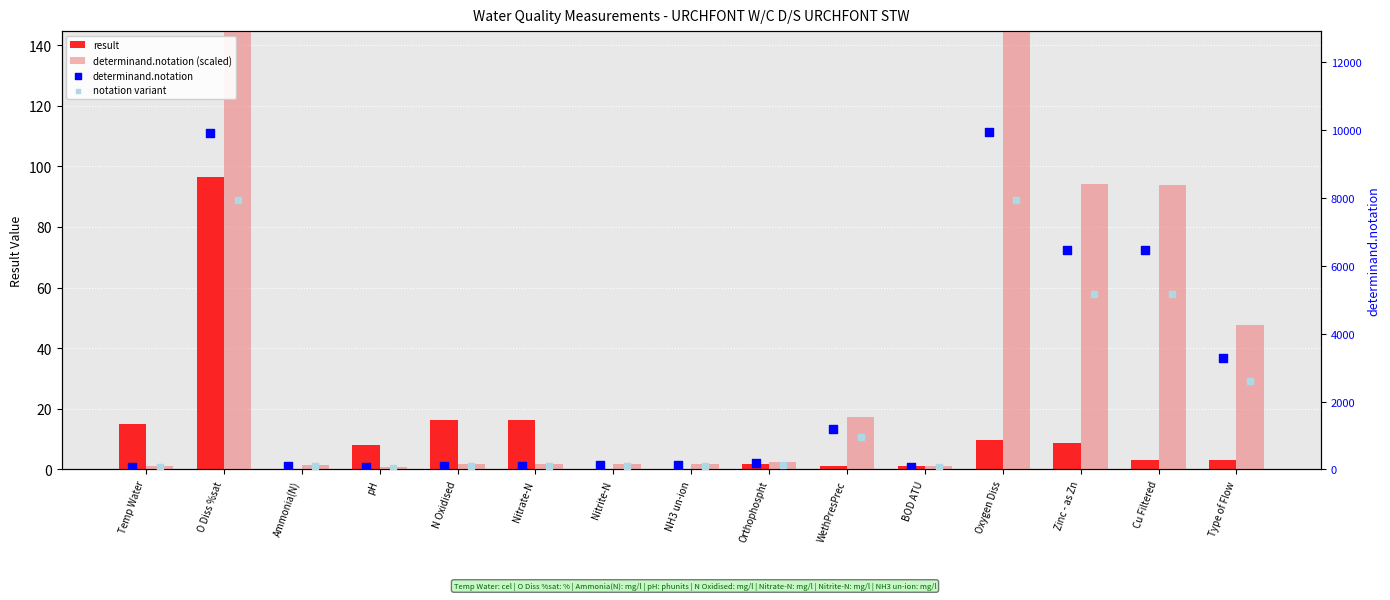

Is the value of determinand.notation at pH greater than the value of determinand.notation (scaled) at Cu Filtered?

No